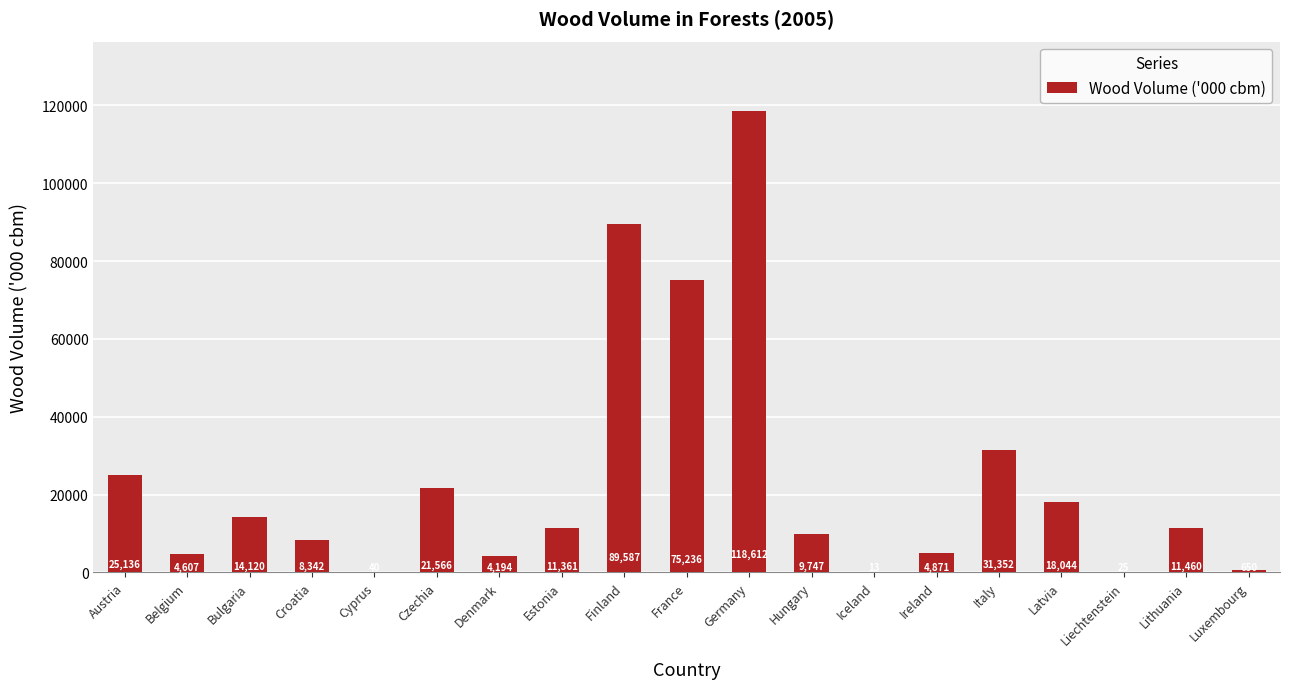

At which label does the data first exceed 11361?

Austria